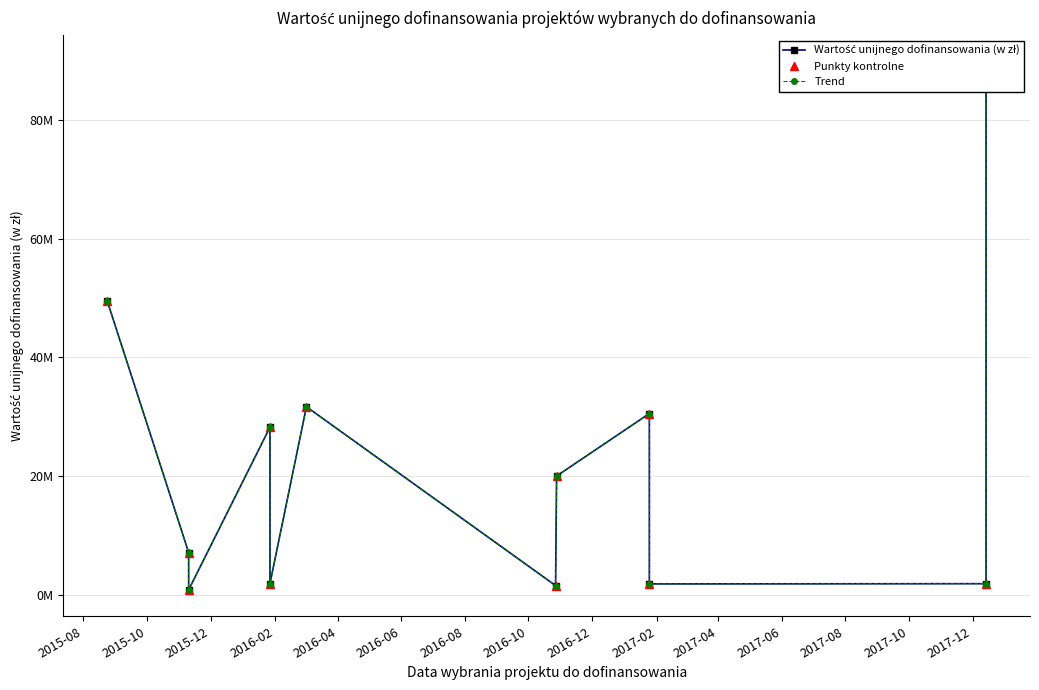

What is the label of the 10th point from the right?

2015-12